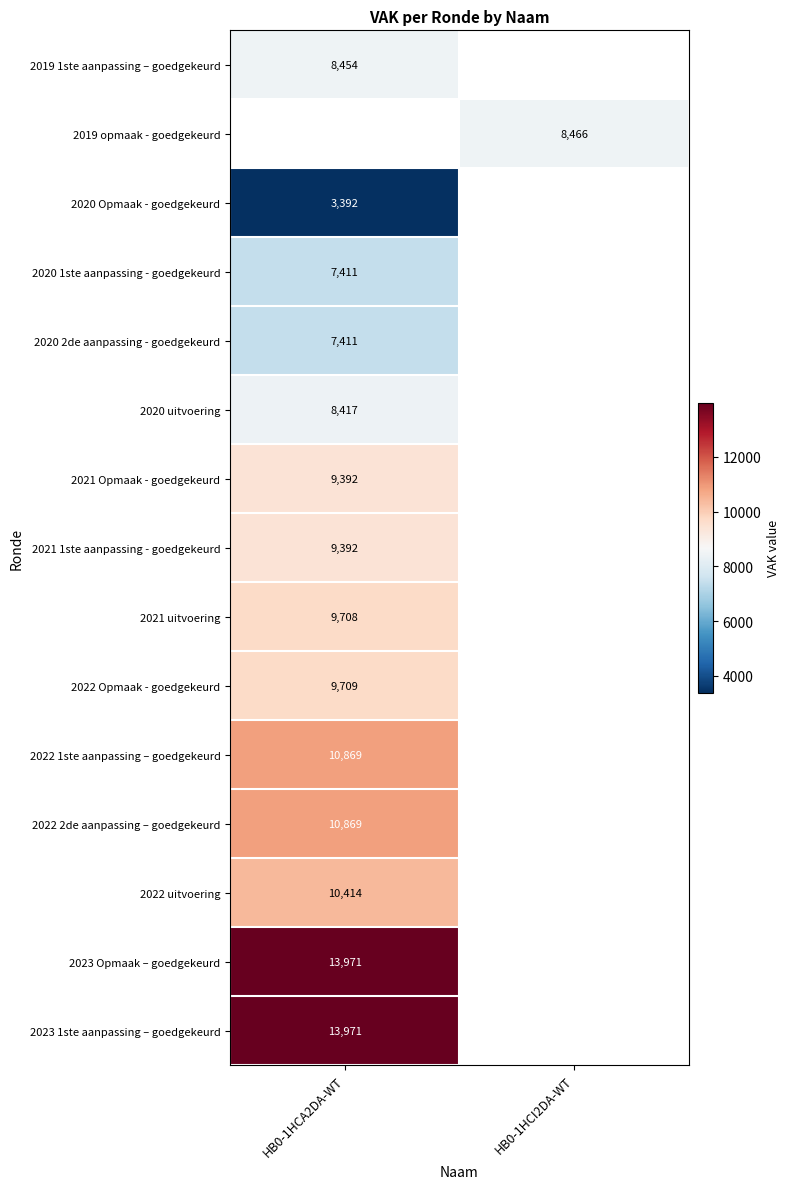

Is it true that 2020 uitvoering equals 8417 at HB0-1HCA2DA-WT?

True